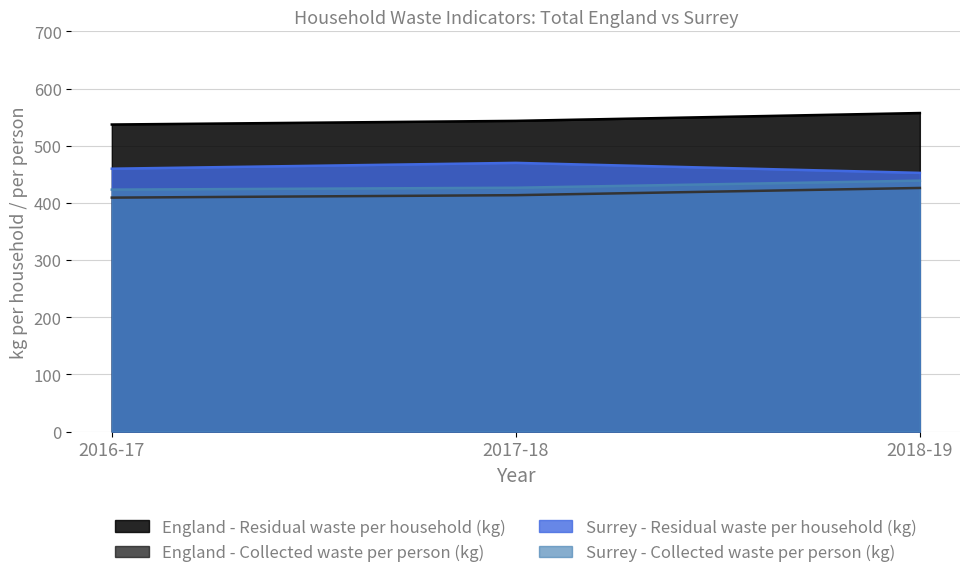

At how many categories does at least one series exceed 531?

3